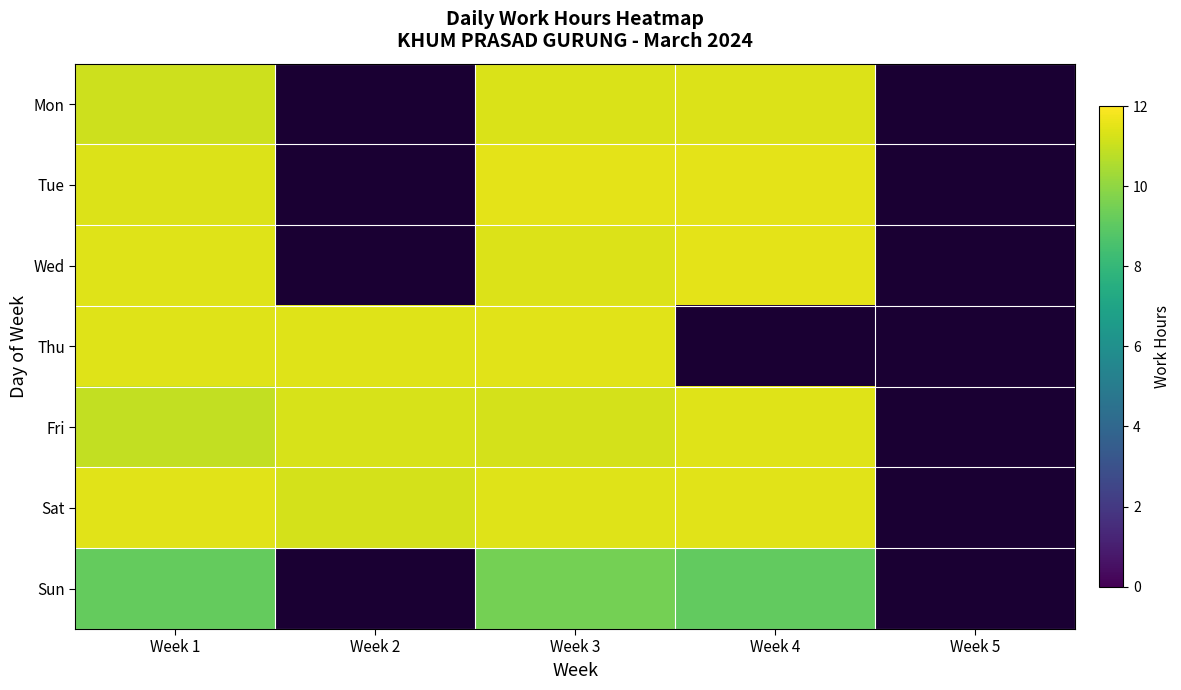

Which label corresponds to the largest value in the chart?

Week 4